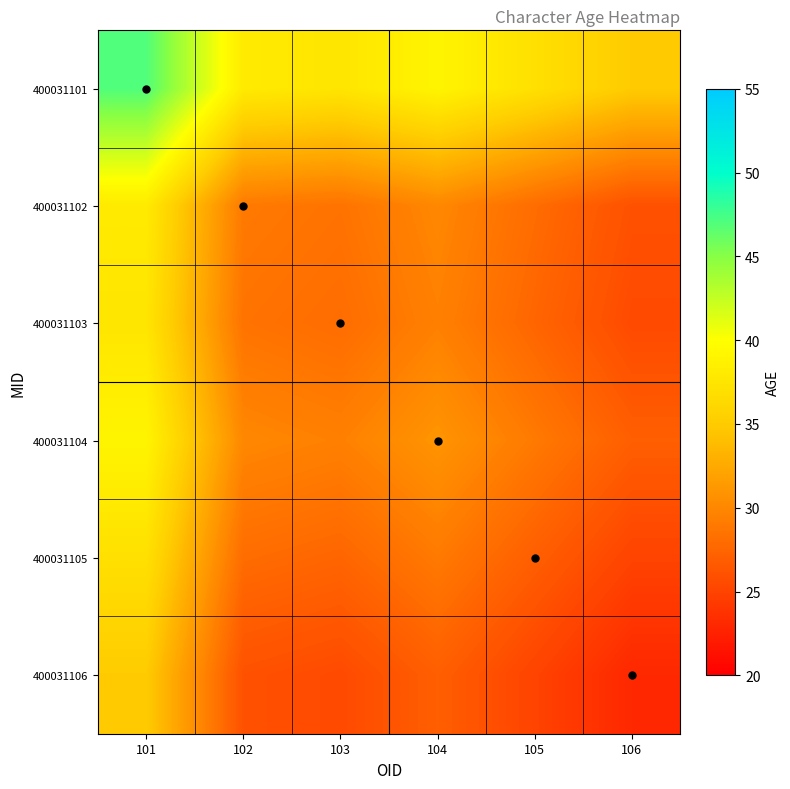

Which series changed the most between 103 and 106?

400031101